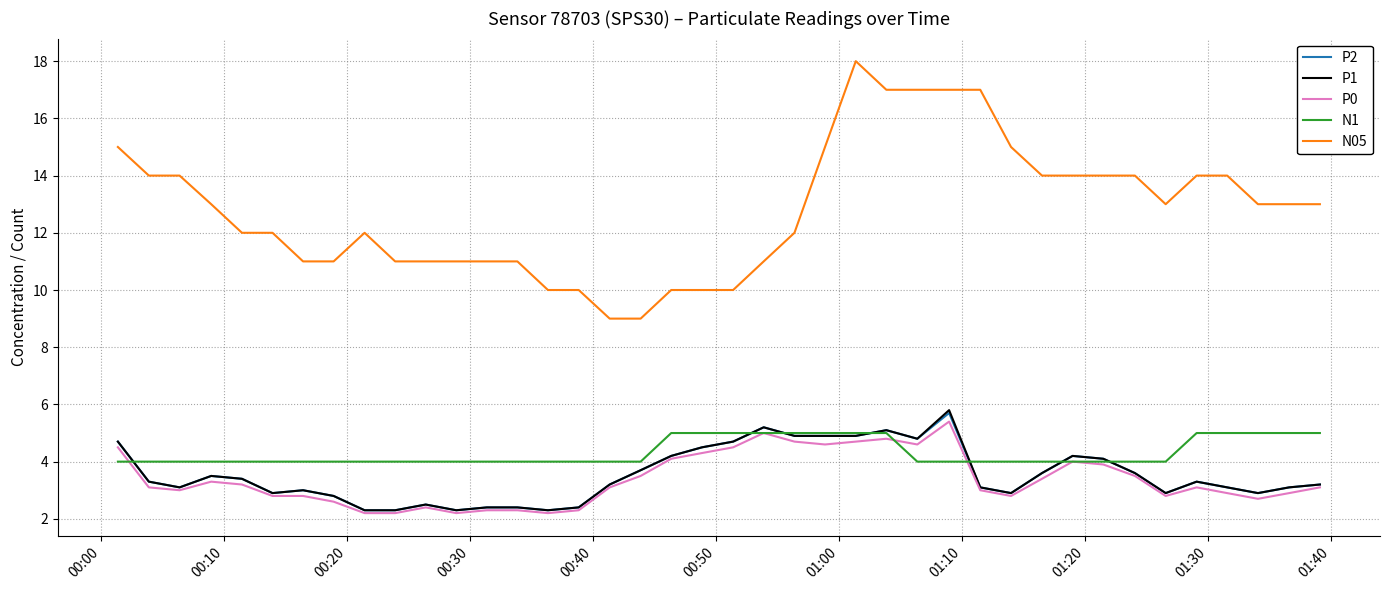

True or false: P1 and N05 intersect in this chart.

False